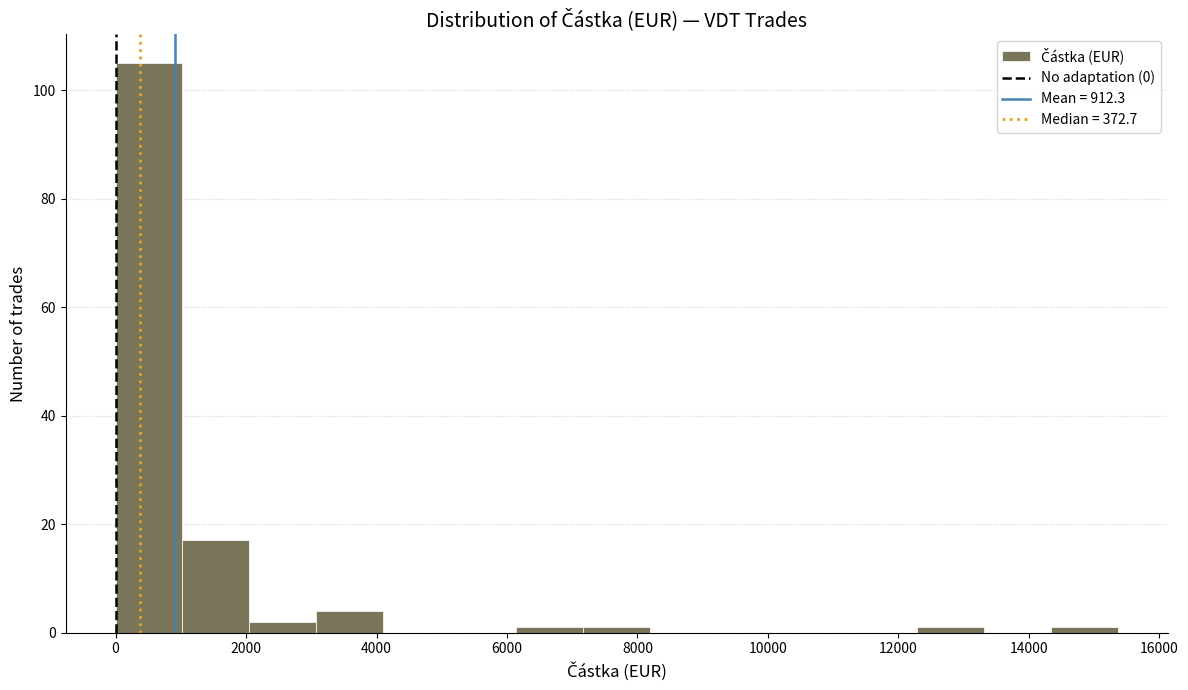

Which range on the x-axis has the tallest bar?

0 to 1000